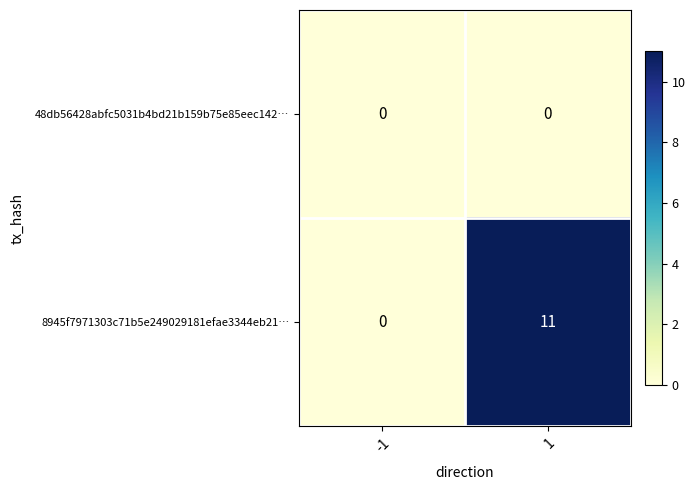

Rank the series by their maximum value, from lowest to highest.

48db56428abfc5031b4bd21b159b75e85eec142…, 8945f7971303c71b5e249029181efae3344eb21…